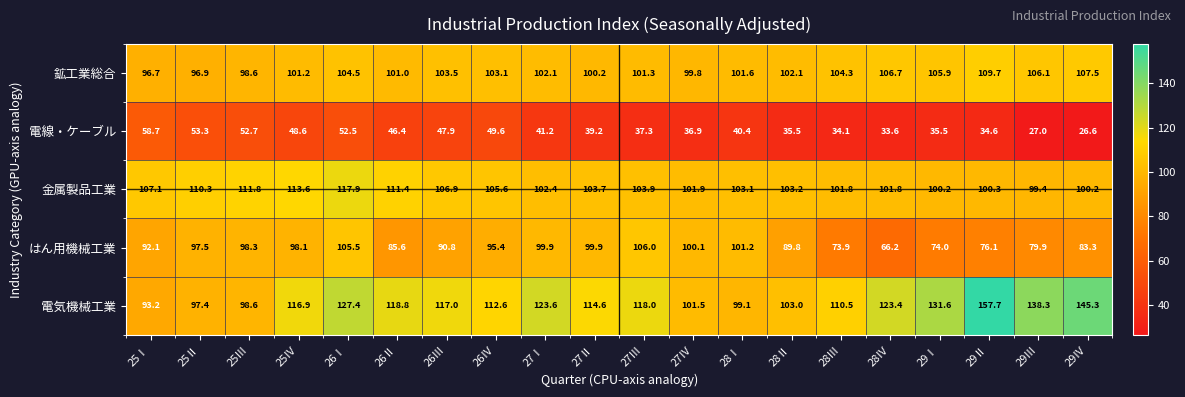

What is the sum of all 電気機械工業 values?

2348.5